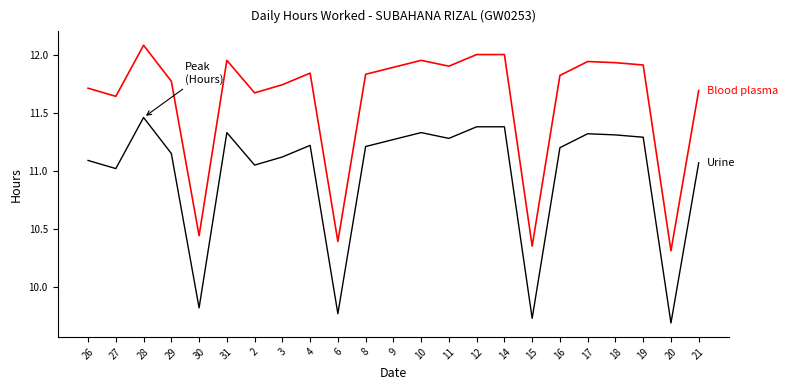

What is the spread (max minus min) of values at 10?

0.6